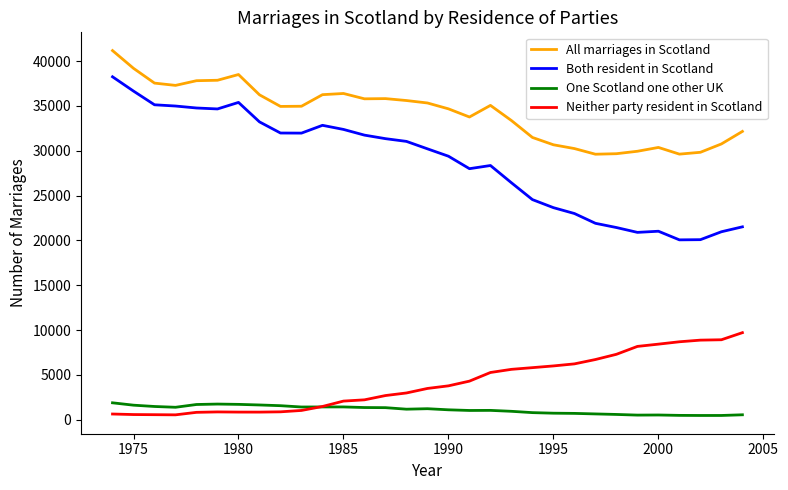

Which series has the largest total across all categories?

All marriages in Scotland